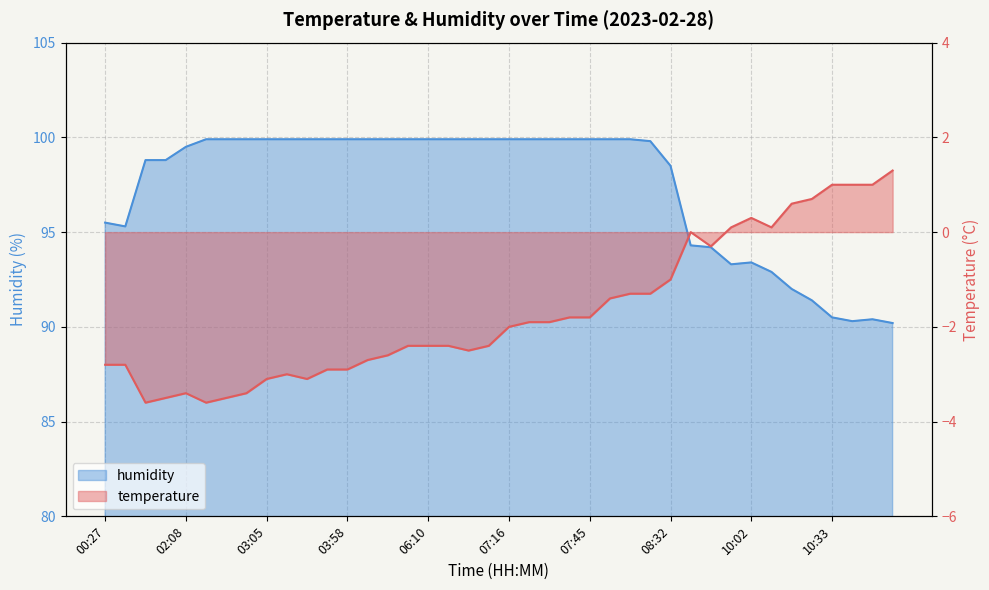

Count the number of categories in the chart.

40